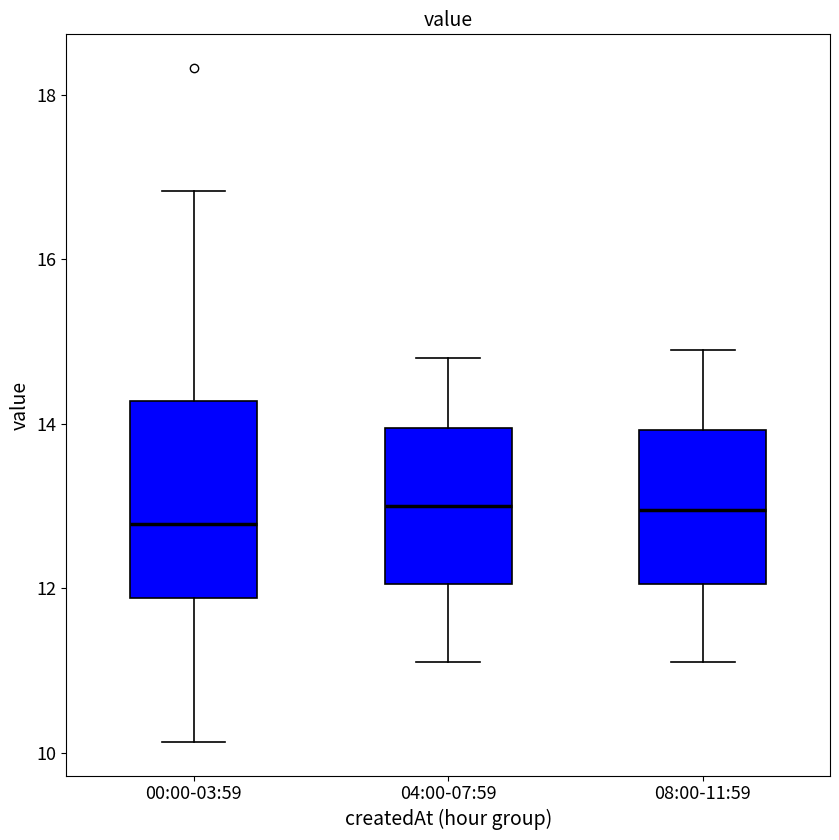

Where is the upper edge of the box for 04:00-07:59 on the y-axis? The values are not printed on the chart, so give them approximately, as read against the axis.

14.0